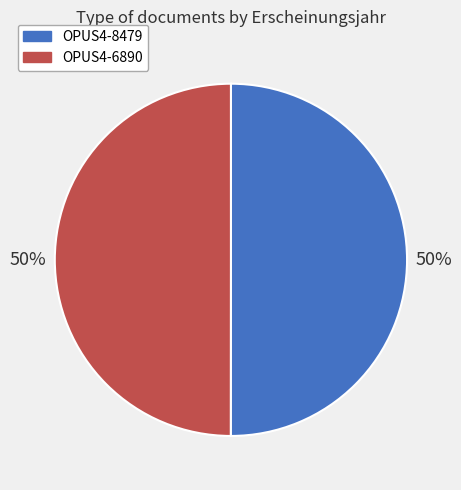

What is the ratio of the value at OPUS4-8479 to the value at OPUS4-6890?

1.0